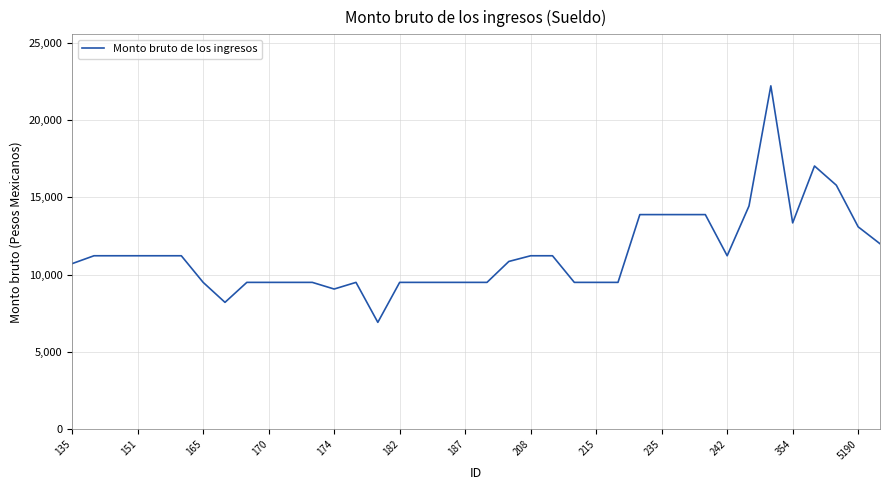

What is the difference between the maximum and minimum values?

15294.4